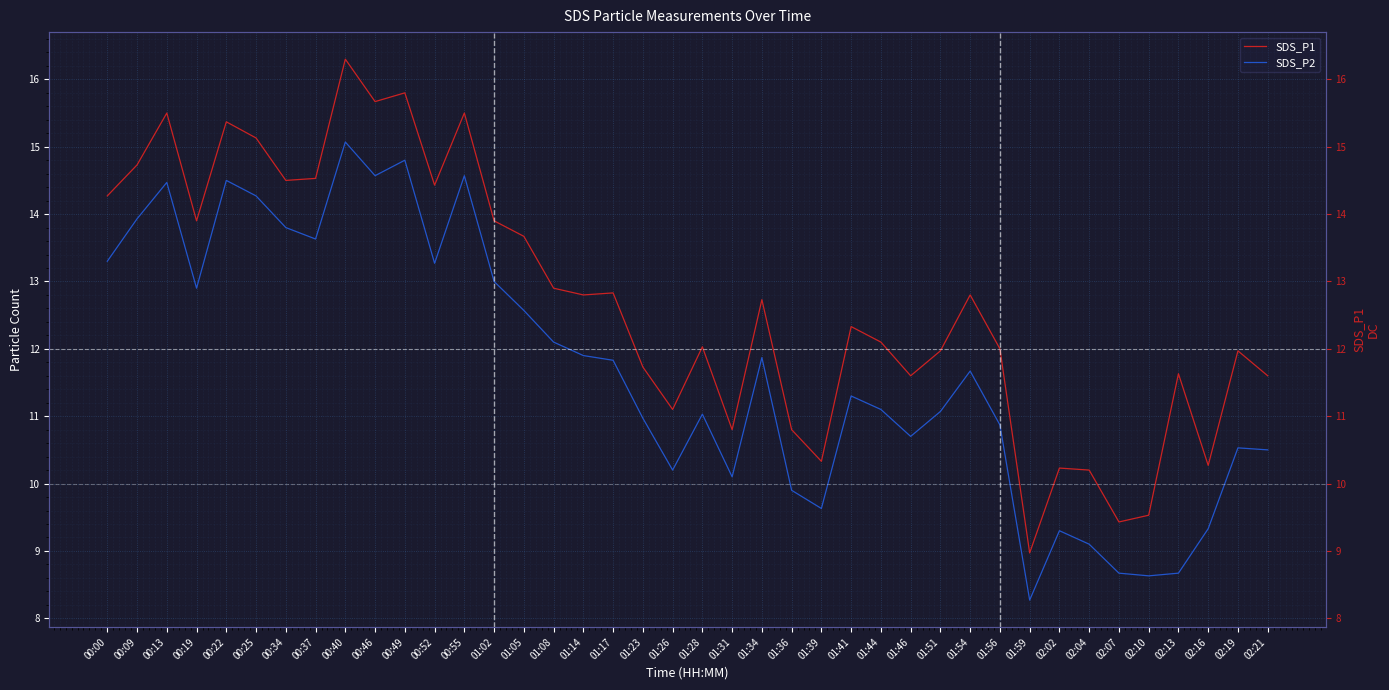

True or false: SDS_P2 and SDS_P1 cross at least once.

False